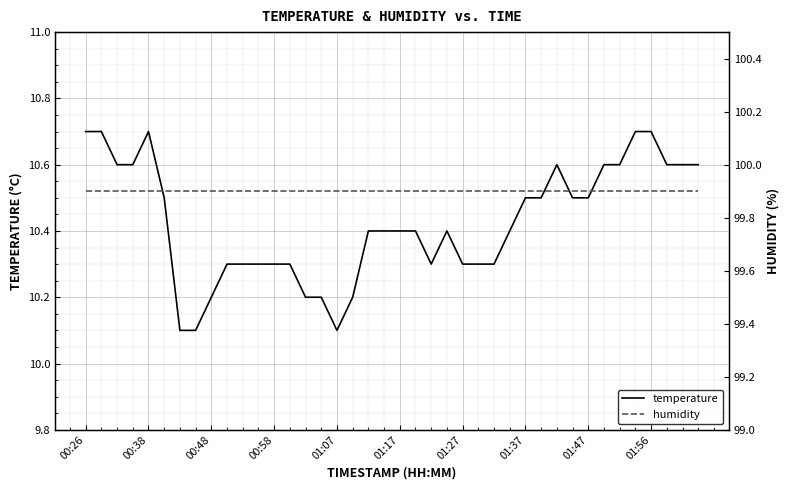

What is the minimum value for temperature?

10.1